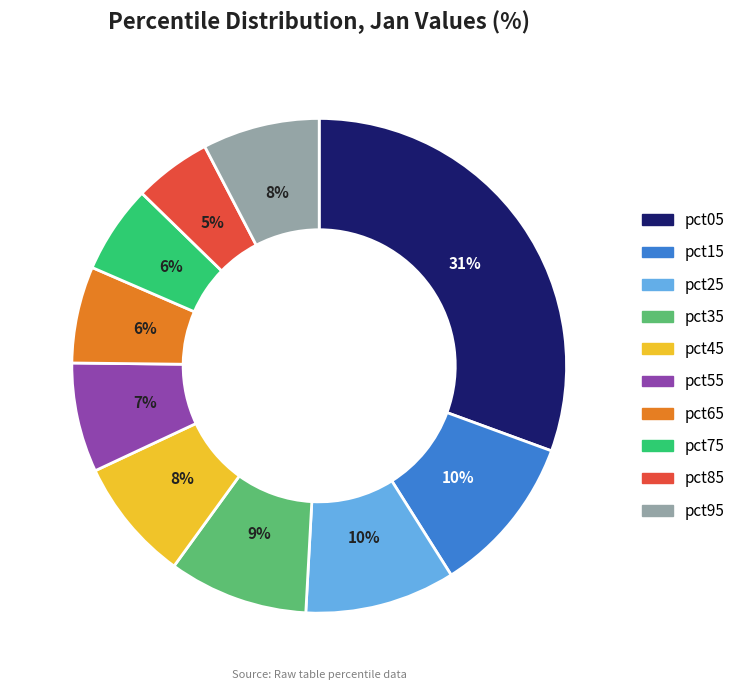

Do pct05 and pct55 together represent more than half of the pie?

No